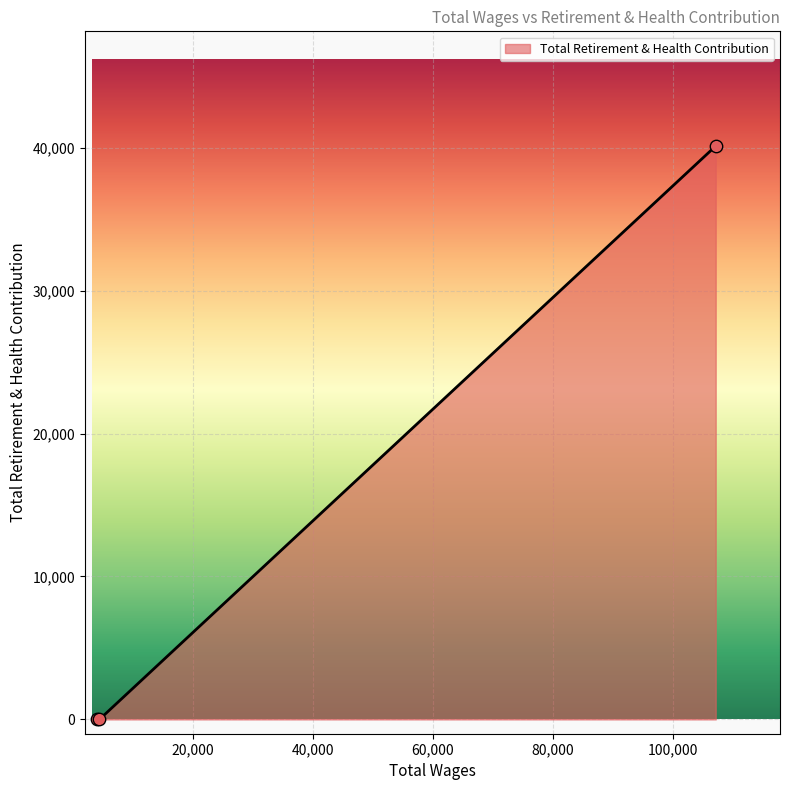

What is the difference between the maximum and minimum values?

40113